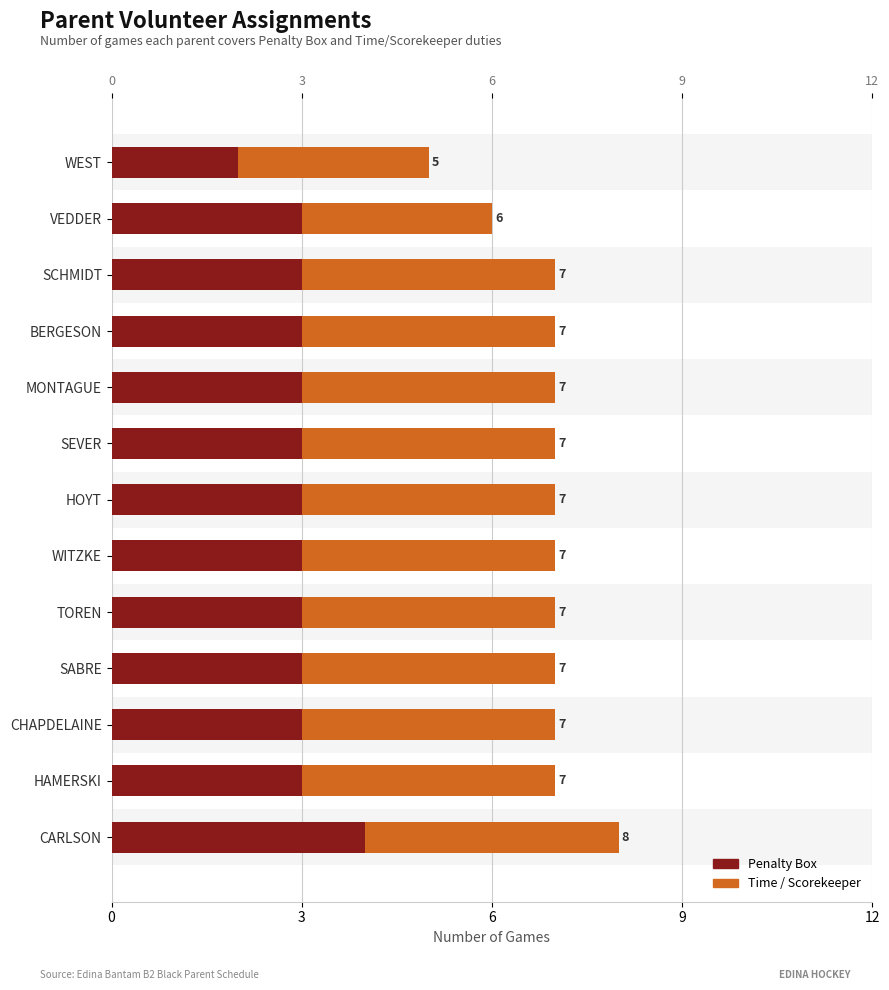

How many data points in Time / Scorekeeper are less than 4?

2